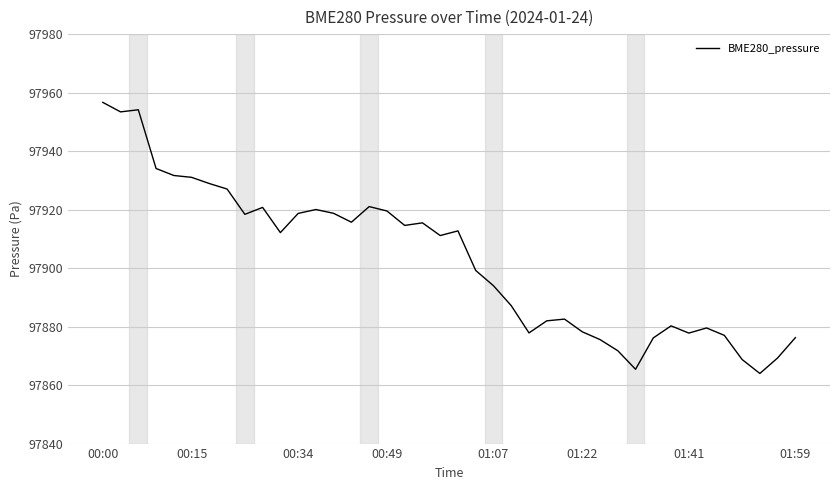

What is the smallest value displayed?

97864.0